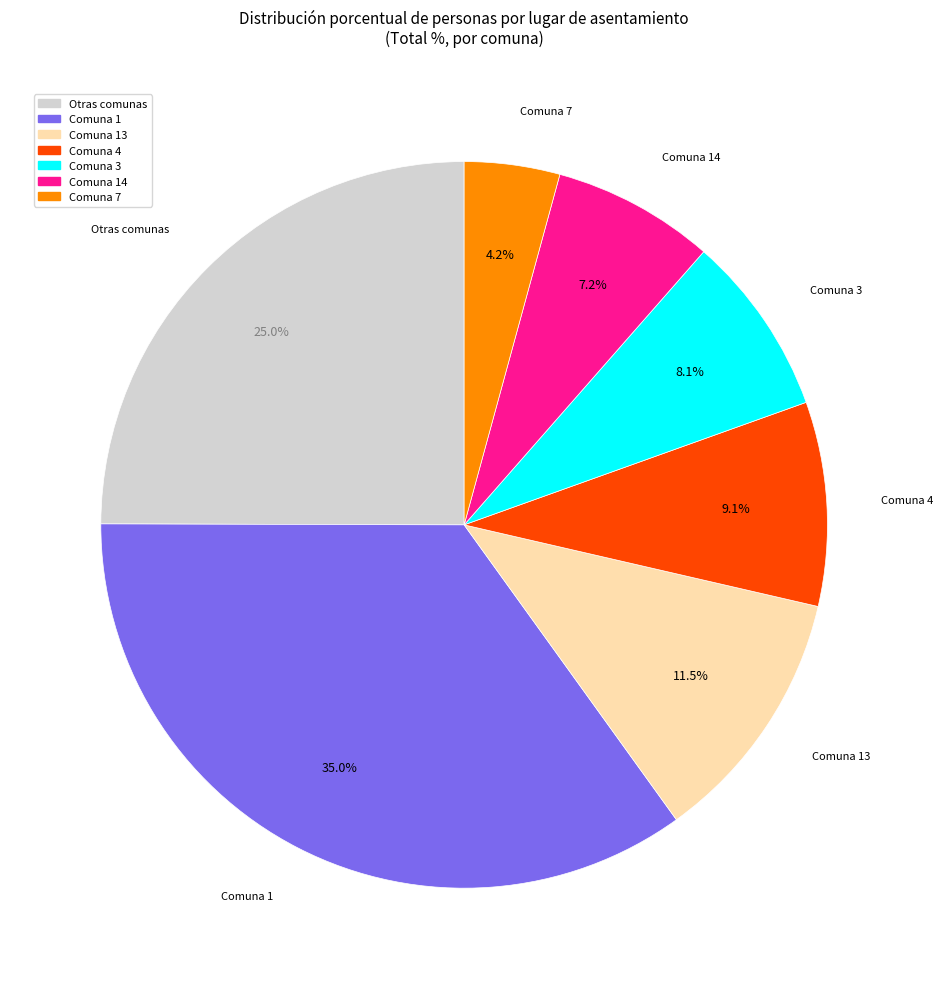

Is there any slice that represents more than half of the pie?

No